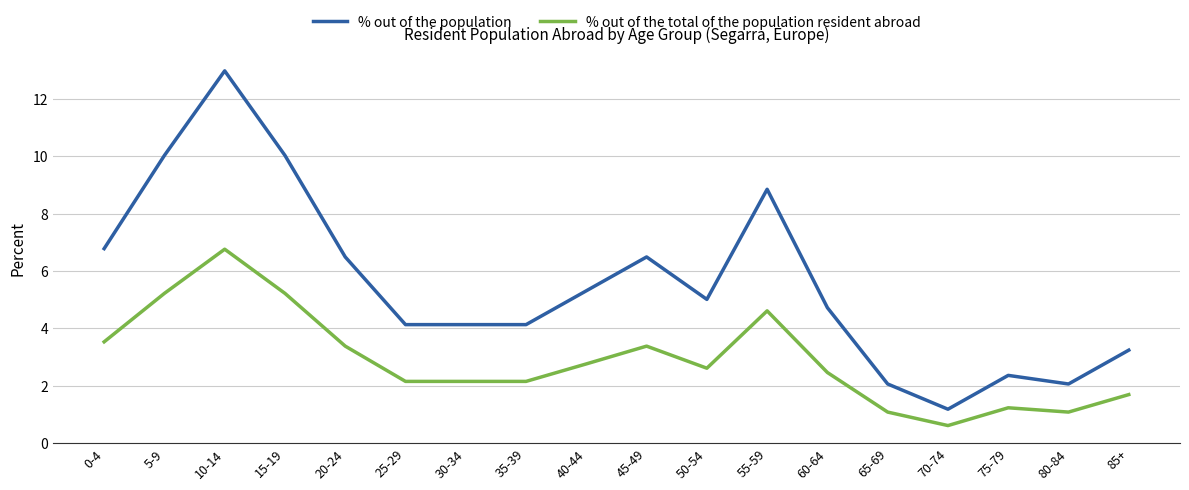

True or false: % out of the total of the population resident abroad and % out of the population cross at least once.

False